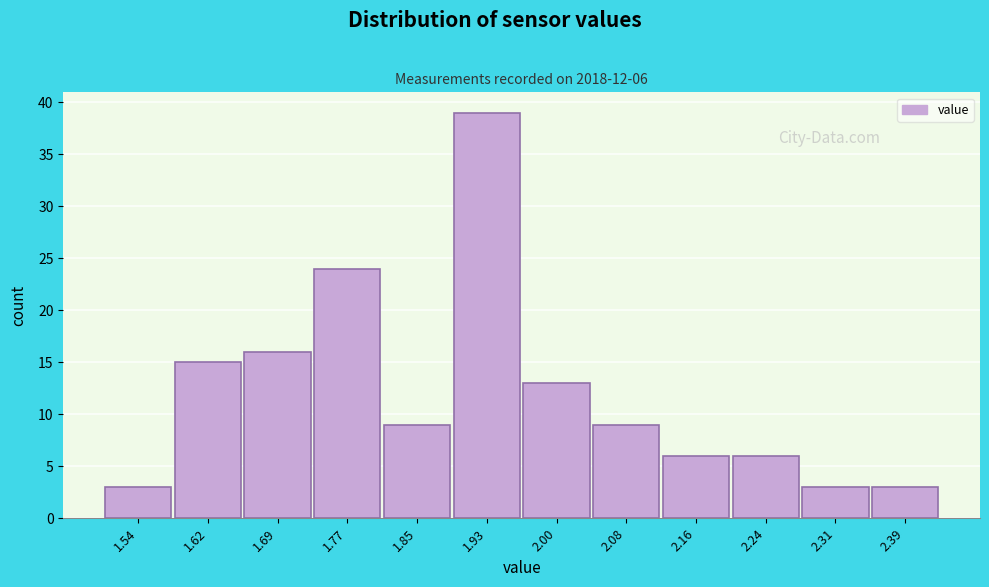

Over which range of the x-axis is the bar tallest?

1.89 to 1.97